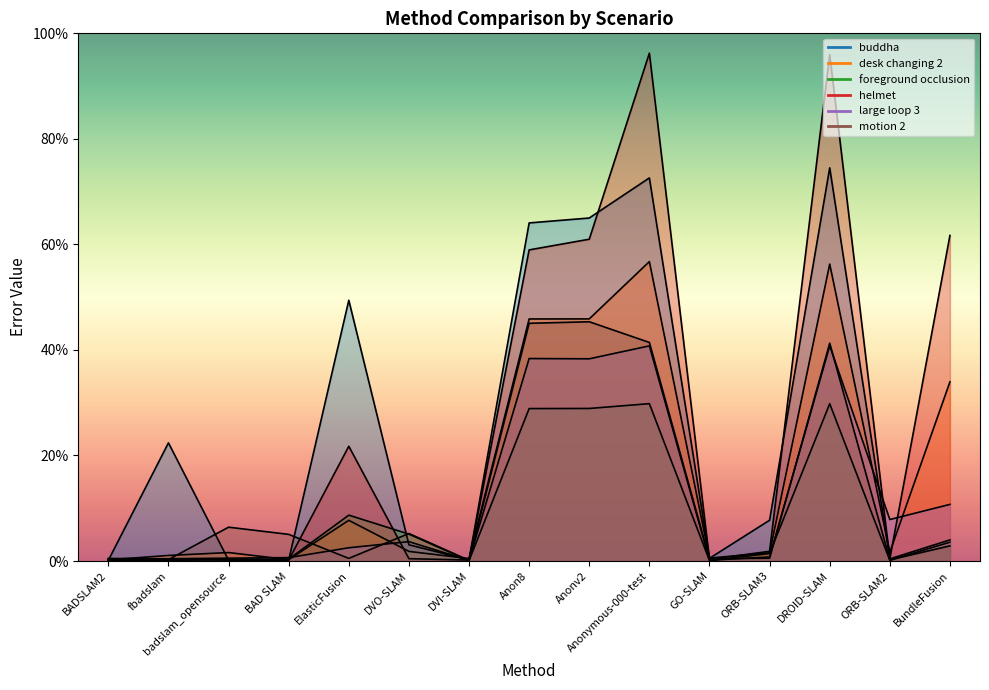

What is the sum of the desk changing 2 values at ORB-SLAM2 and DROID-SLAM?

57.9